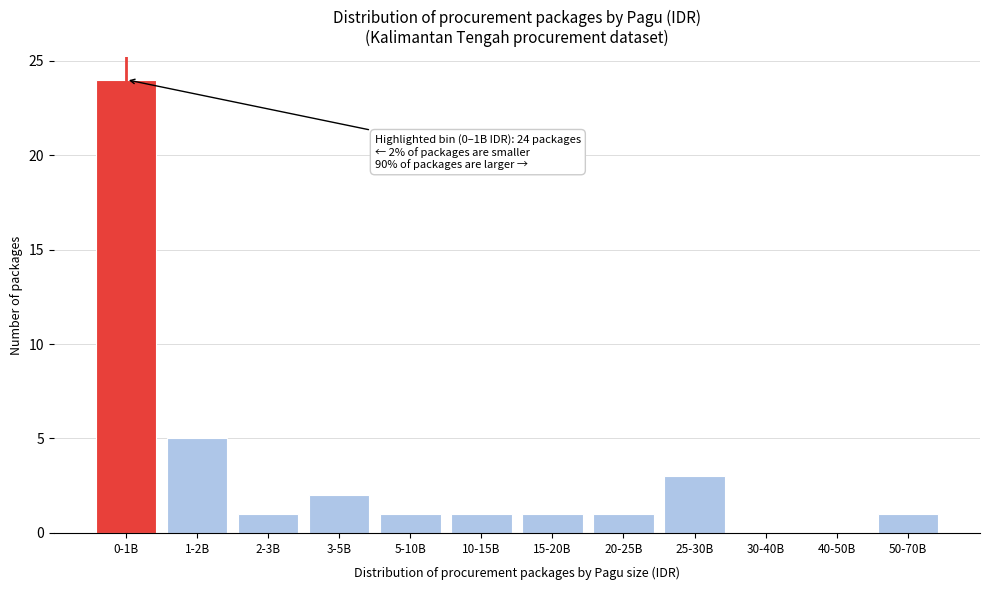

Reading right to left, extract all data points from this chart.

50-70B=1	40-50B=0	30-40B=0	25-30B=3	20-25B=1	15-20B=1	10-15B=1	5-10B=1	3-5B=2	2-3B=1	1-2B=5	0-1B=24